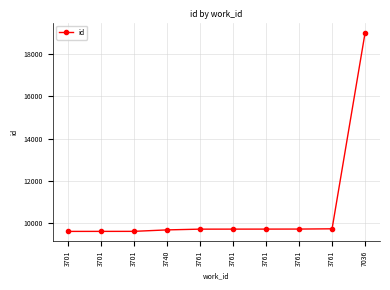

How many lines are shown in the chart?

1